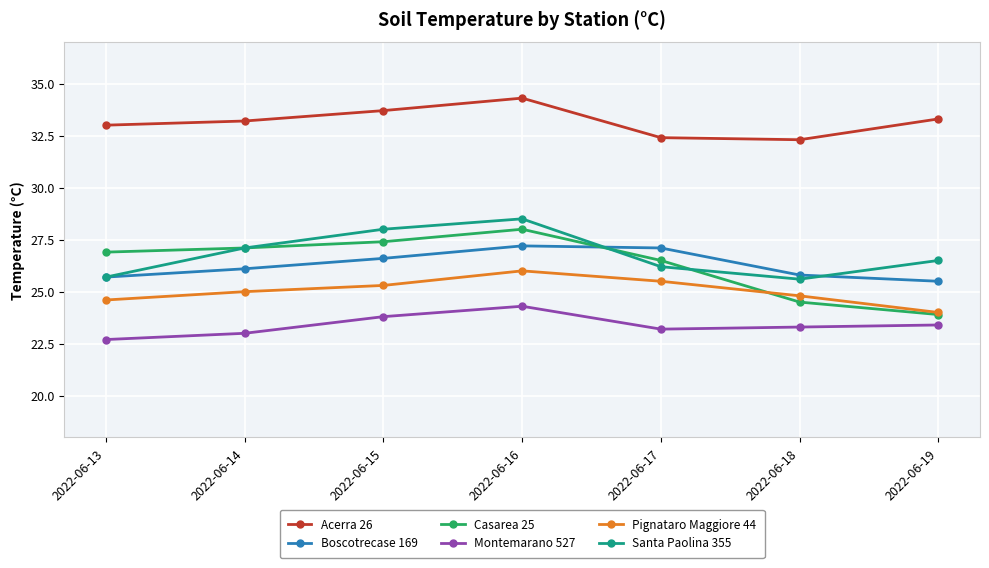

How many lines are shown in the chart?

6